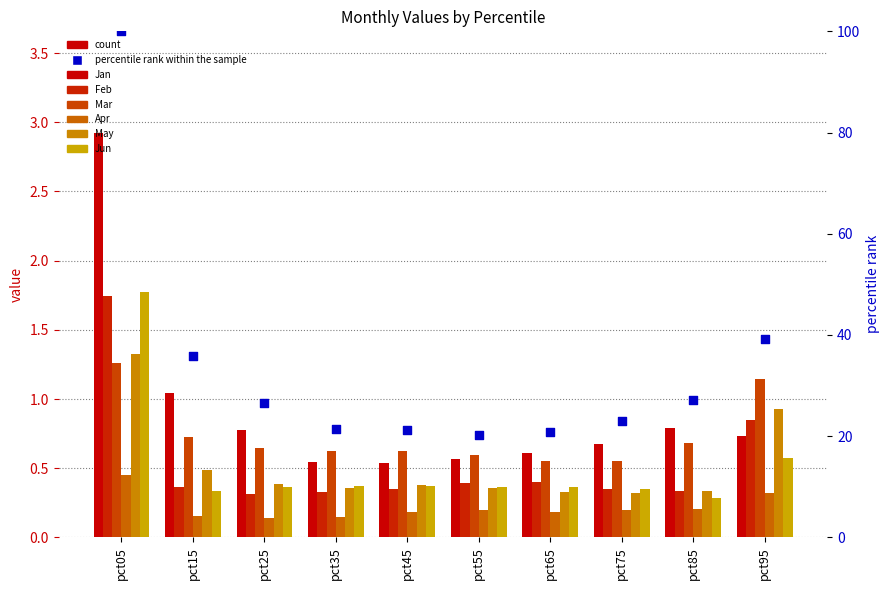

Which series has the largest Y range (max minus min)?

Jan